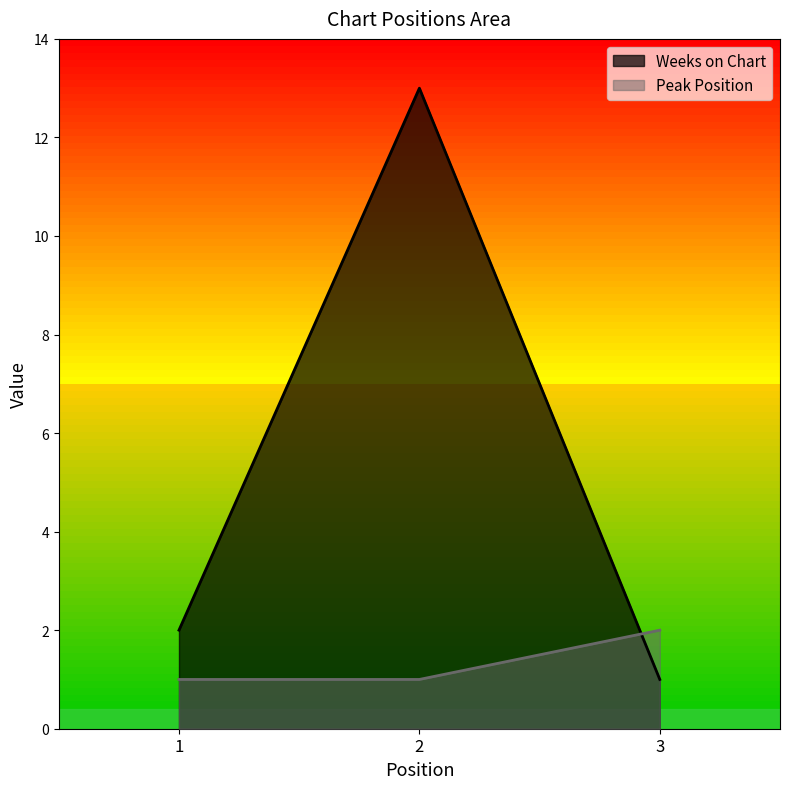

How many data points does each series have?

3